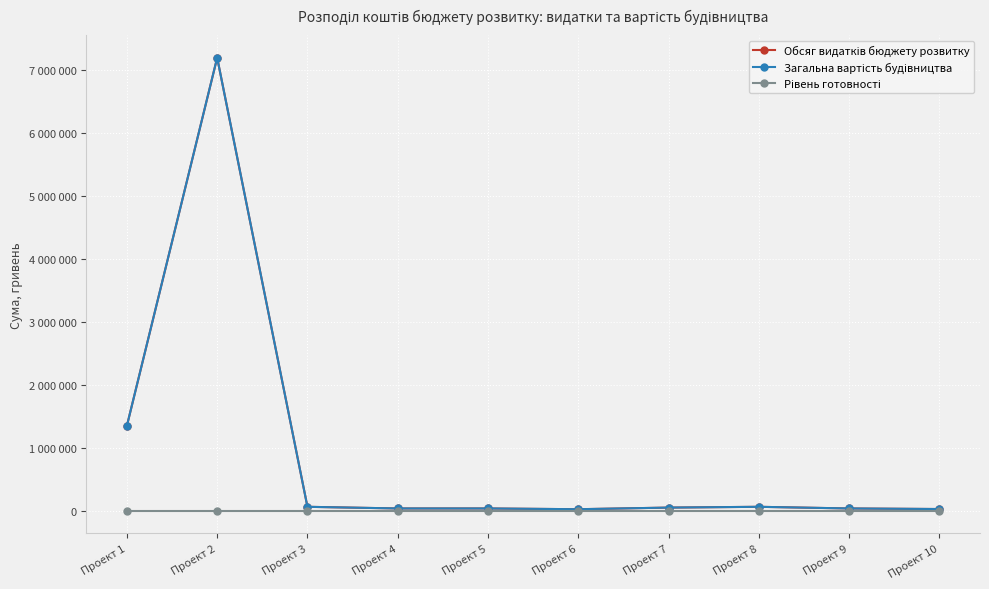

Is this an area chart (filled region under the line)?

No